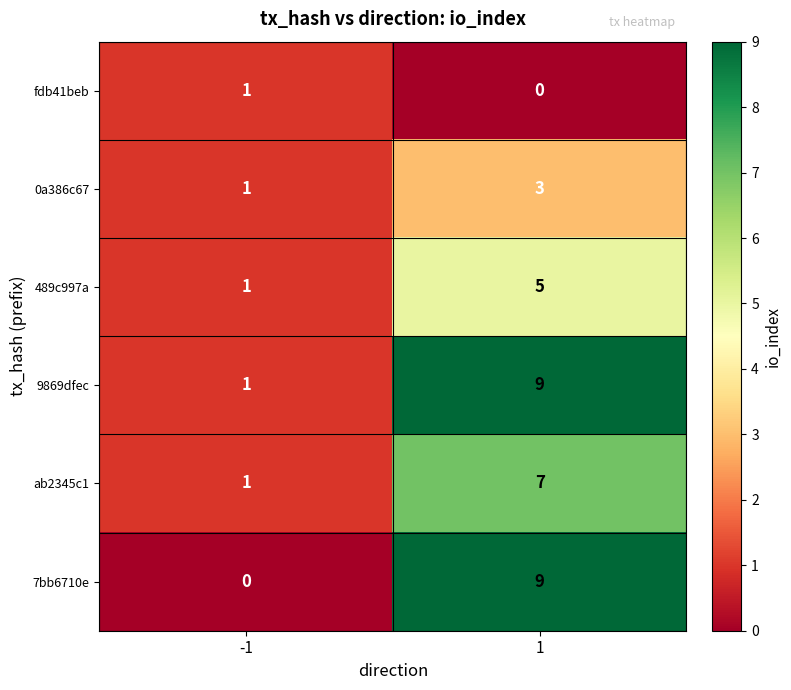

Reading right to left, list all the values displayed in this chart.

fdb41beb: 0	1
0a386c67: 3	1
489c997a: 5	1
9869dfec: 9	1
ab2345c1: 7	1
7bb6710e: 9	0